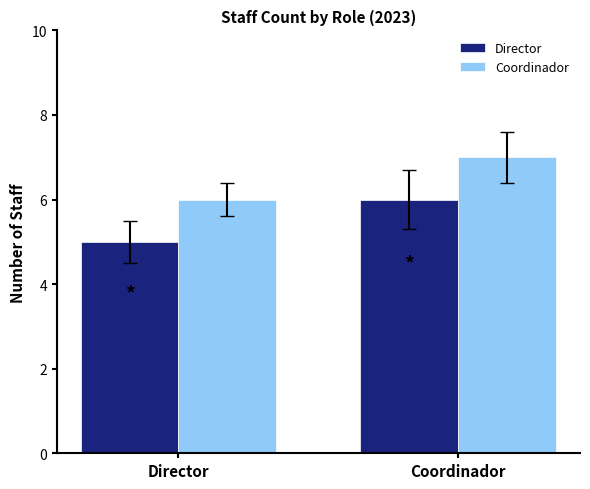

Reading right to left, list all the values displayed in this chart.

Director: Coordinador=6	Director=5
Coordinador: Coordinador=7	Director=6